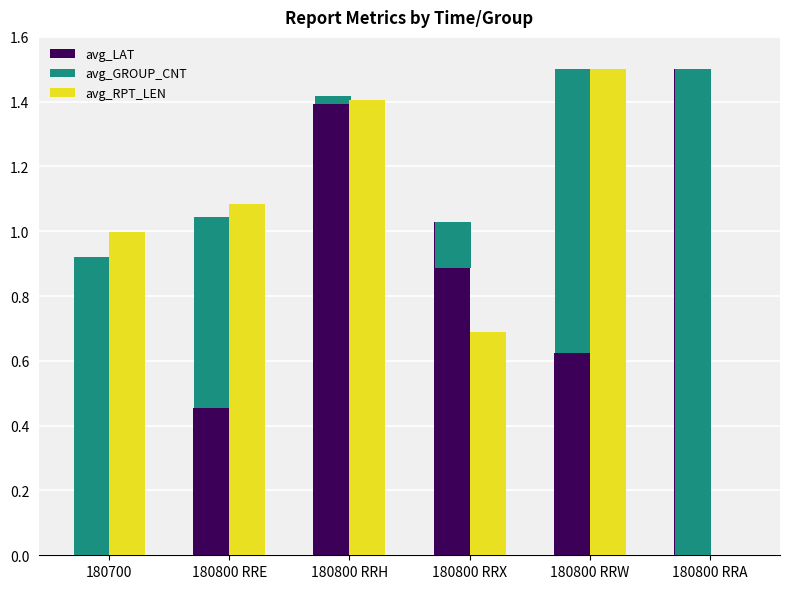

List the labels in order of avg_LAT value, smallest first.

180700, 180800 RRE, 180800 RRW, 180800 RRX, 180800 RRH, 180800 RRA